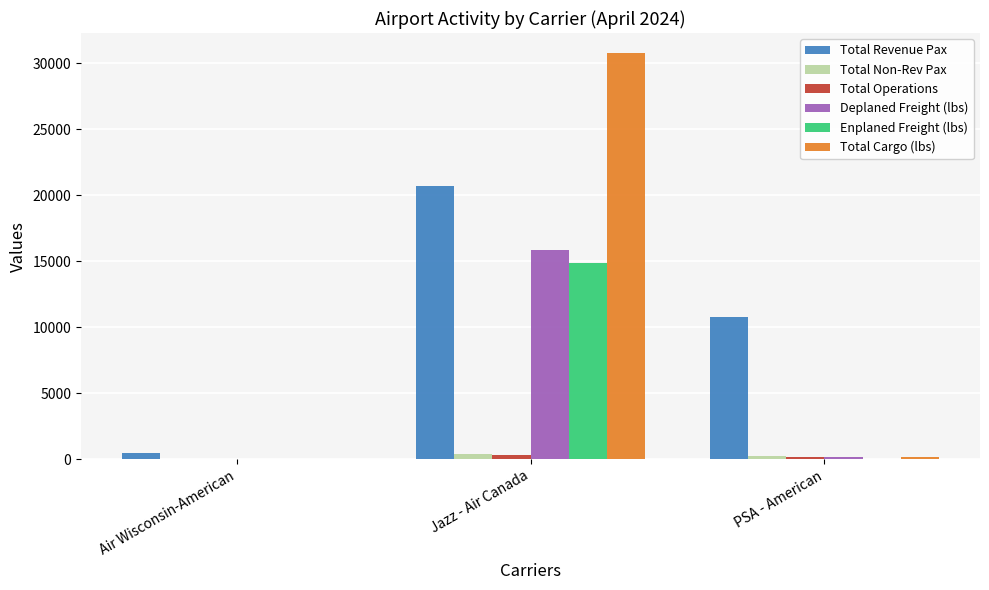

The value of Enplaned Freight (lbs) at PSA - American is -5781. True or false?

False